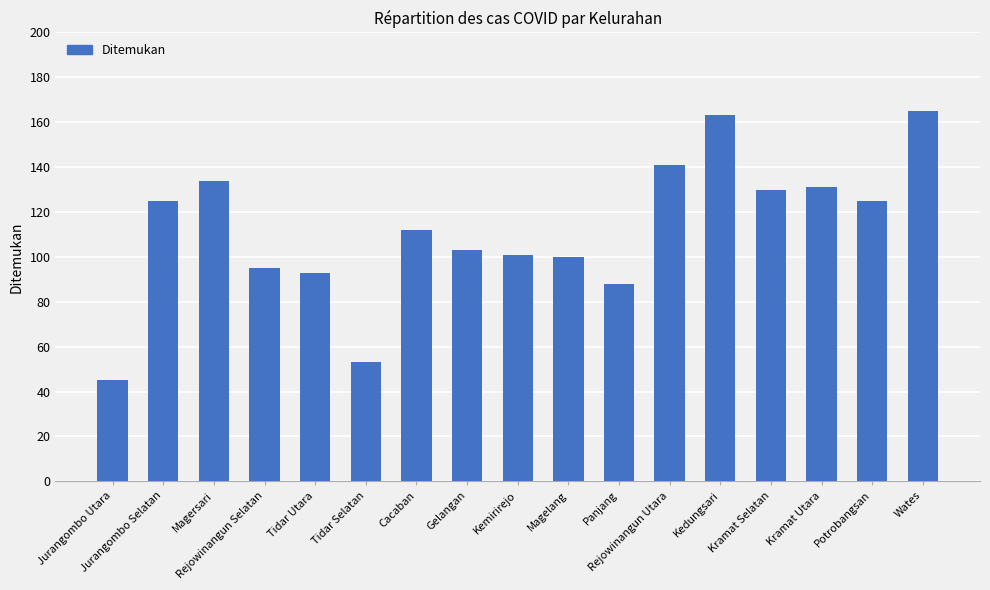

What is the approximate value at Wates?

165